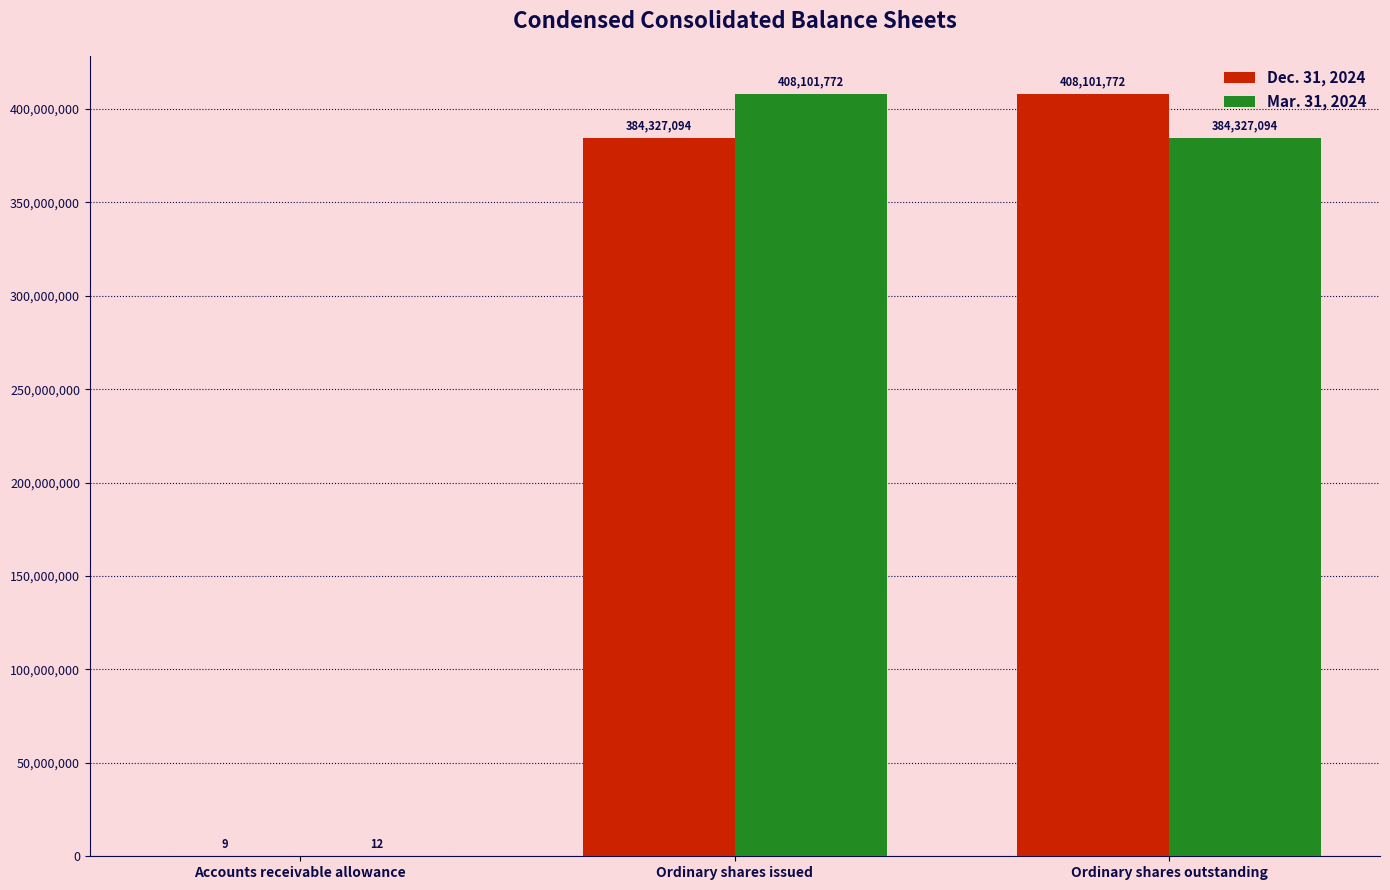

Which series has the largest total across all categories?

Mar. 31, 2024